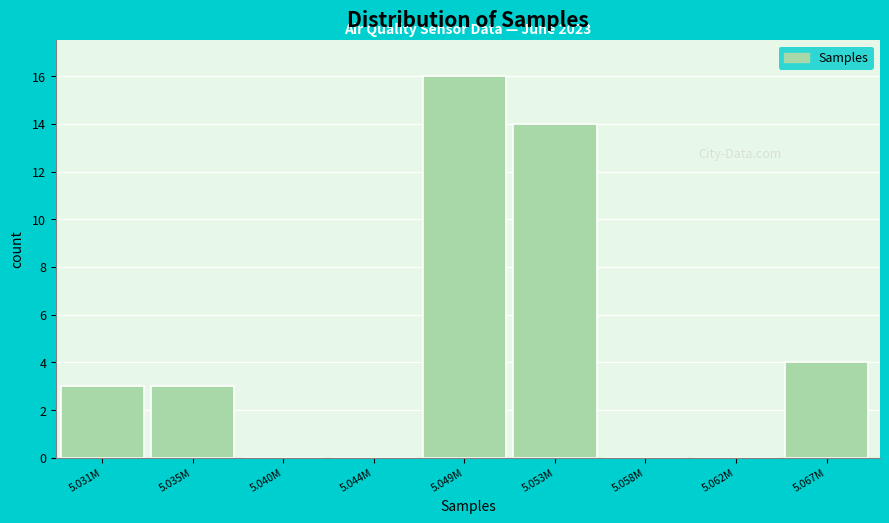

Reading left to right, what are all the values shown in this chart?

5.031M=3	5.035M=3	5.040M=0	5.044M=0	5.049M=16	5.053M=14	5.058M=0	5.062M=0	5.067M=4